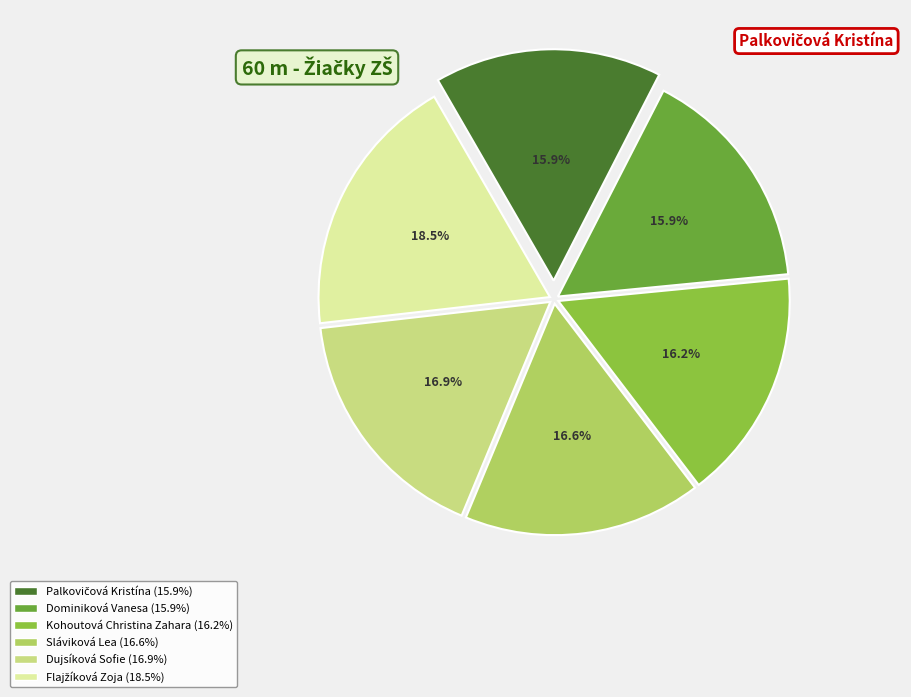

Does any single category account for the majority?

No